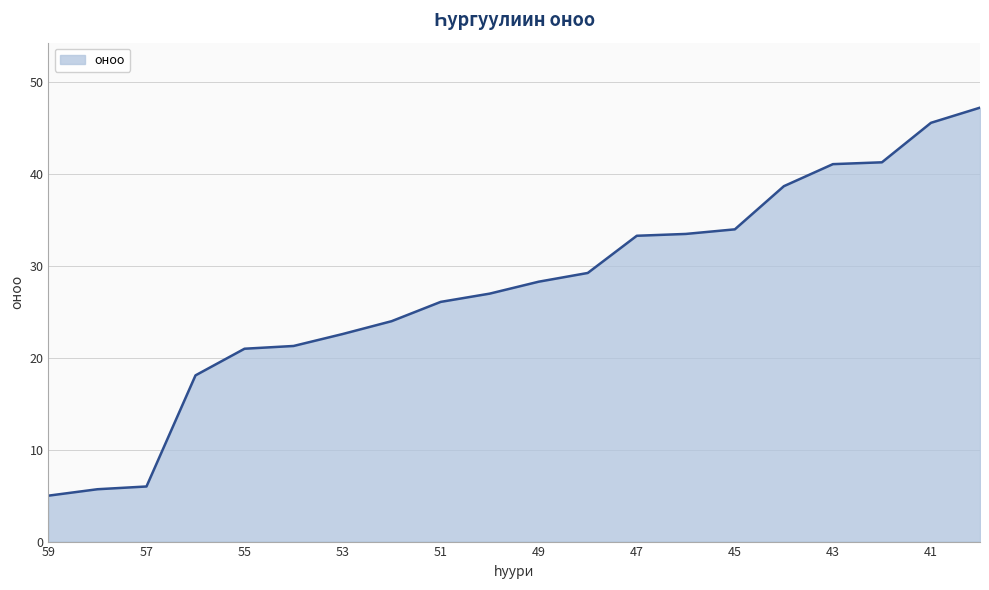

What is the smallest value displayed?

5.0